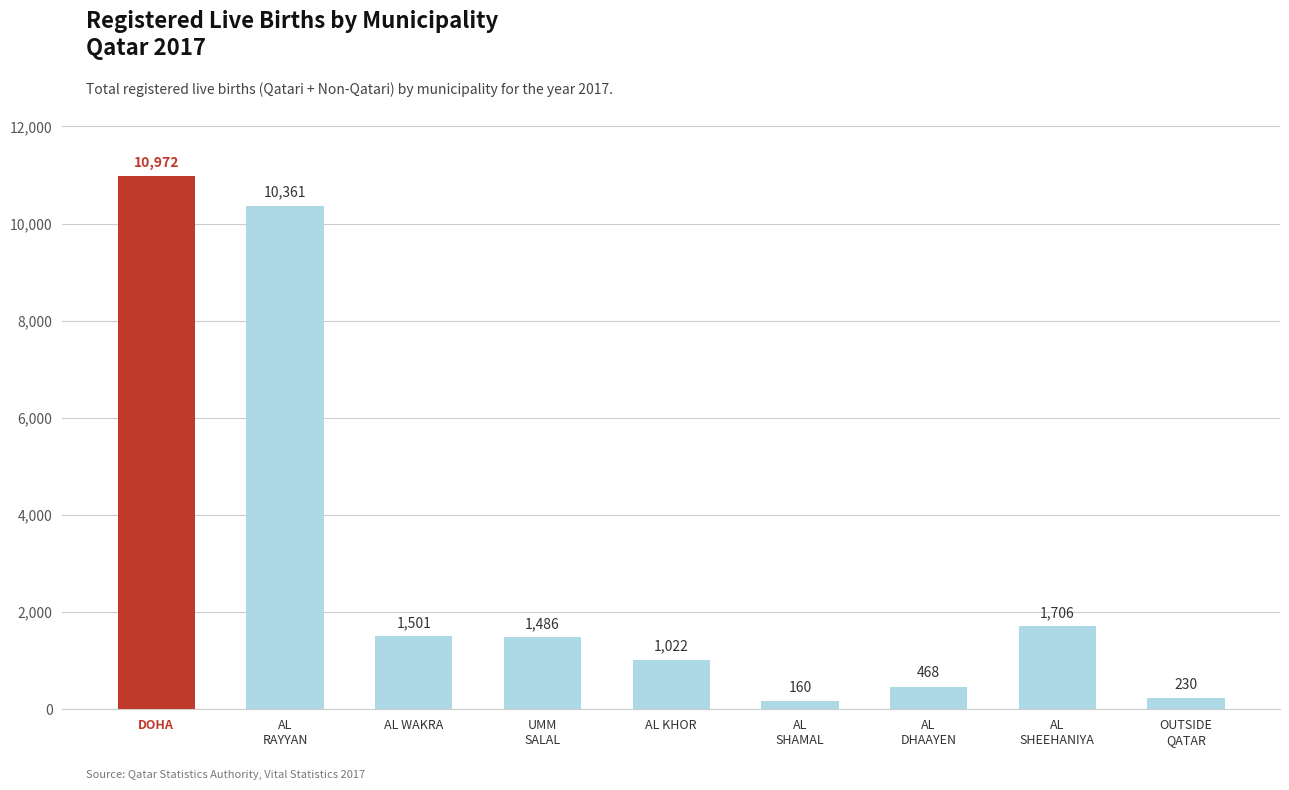

Where does the data first go above 1486?

DOHA